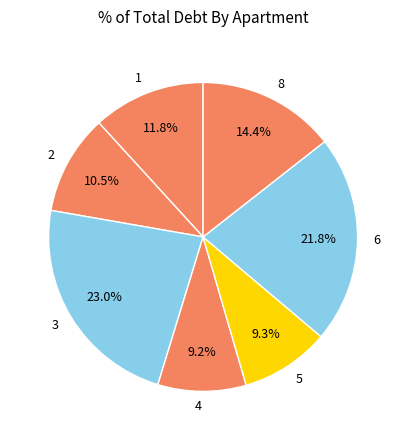

Approximately how many times larger is the value at 2 compared to 6?

0.5